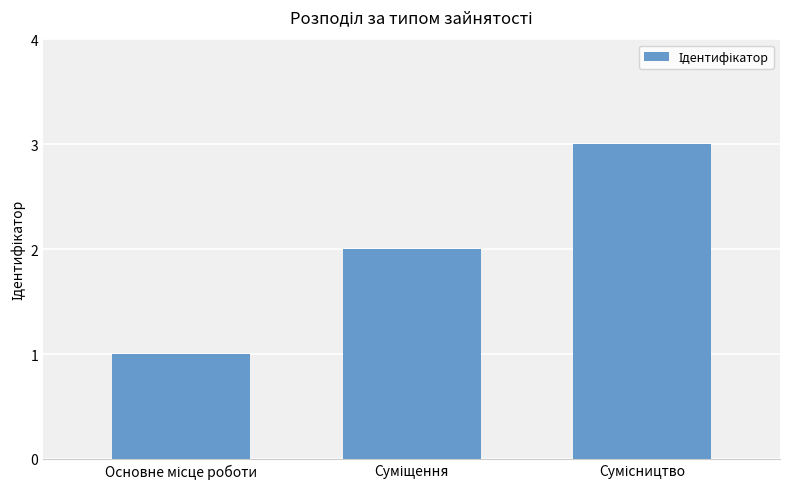

What is the sum of all values?

6